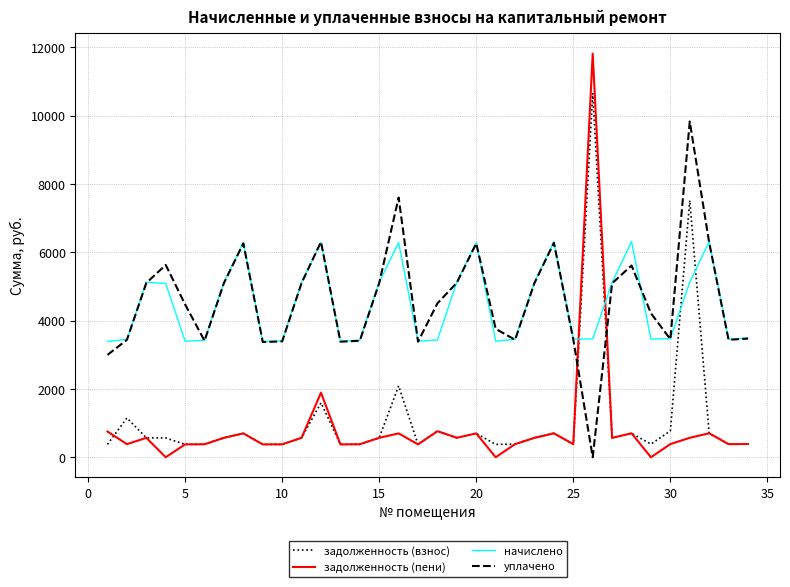

How many times do задолженность (взнос) and начислено cross each other?

4